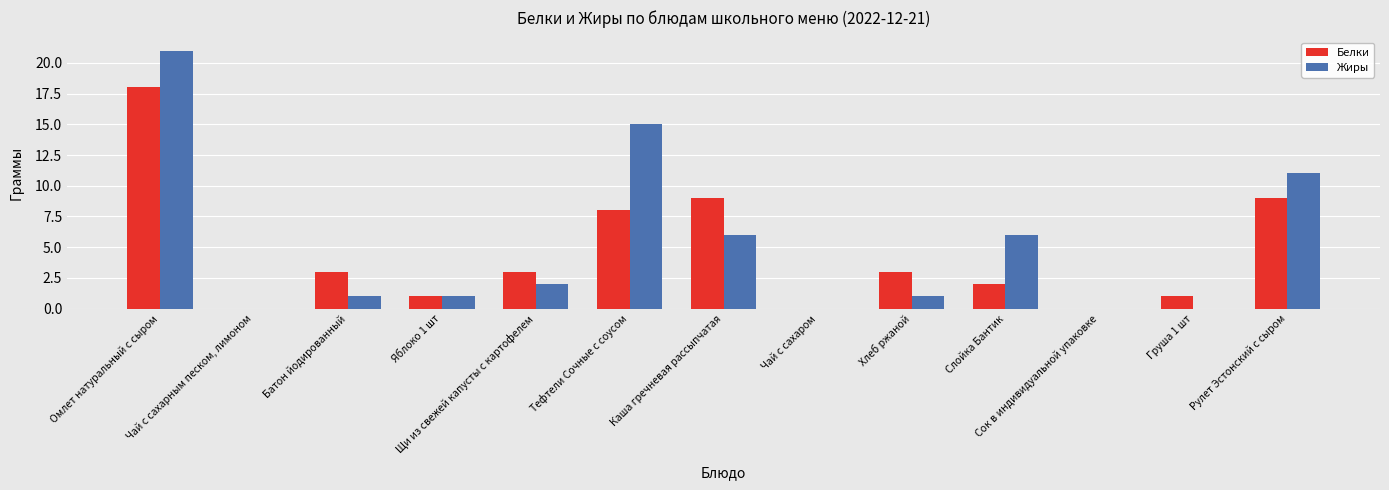

How many categories are shown in the chart?

13